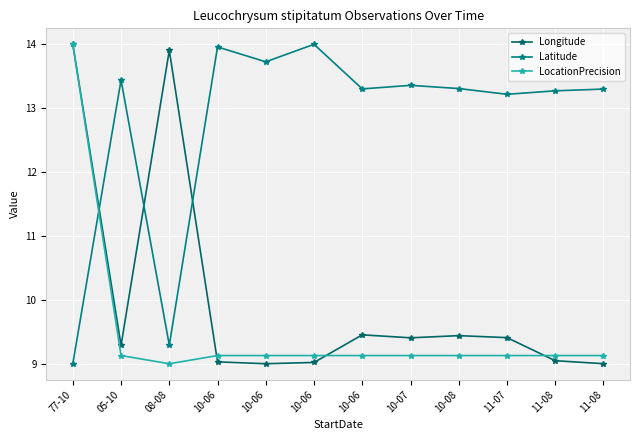

How many intersections are there between LocationPrecision and Longitude?

3